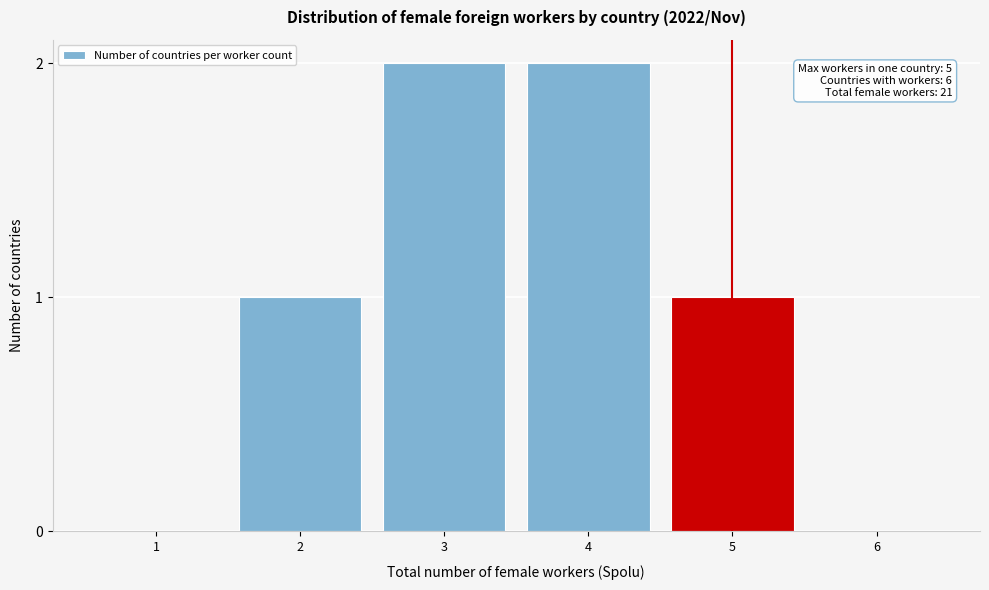

Reading left to right, list all the values displayed in this chart.

1=0	2=1	3=2	4=2	5=1	6=0